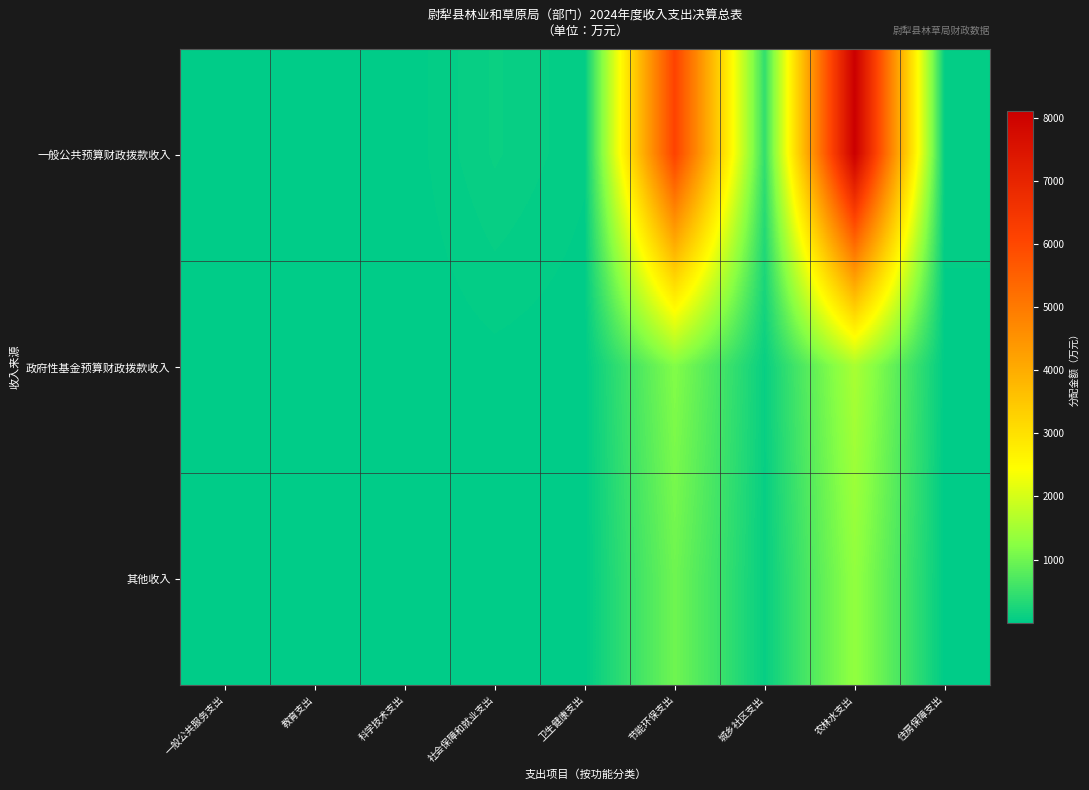

Count the number of categories in the chart.

9